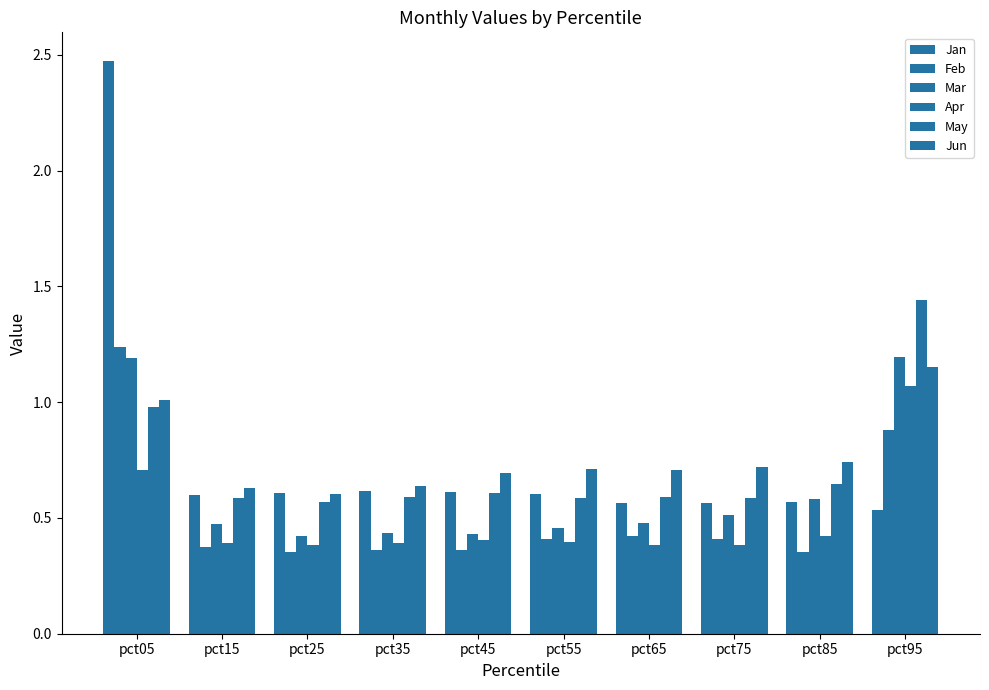

Count the number of data series in this chart.

6